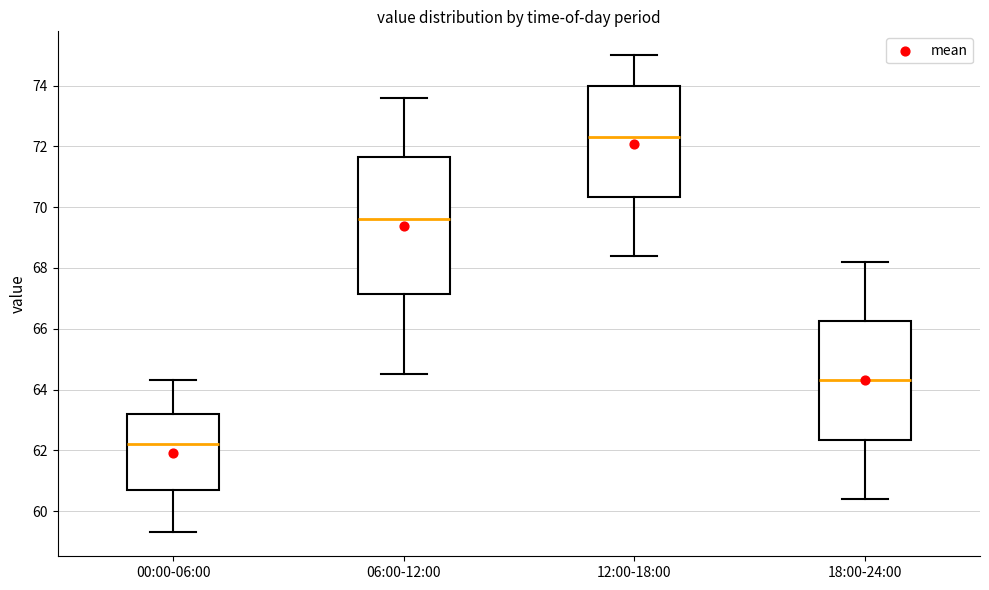

Reading left to right, read every box against the y-axis: the position of its median line, the range the box covers, and the ends of its whiskers. The values are not printed on the chart, so give them approximately, as read against the axis.

00:00-06:00: median 62.2, box 60.8 to 63.2, whiskers 59.4 to 64.4
06:00-12:00: median 69.6, box 67.2 to 71.6, whiskers 64.6 to 73.6
12:00-18:00: median 72.4, box 70.4 to 74.0, whiskers 68.4 to 75.0
18:00-24:00: median 64.4, box 62.4 to 66.2, whiskers 60.4 to 68.2